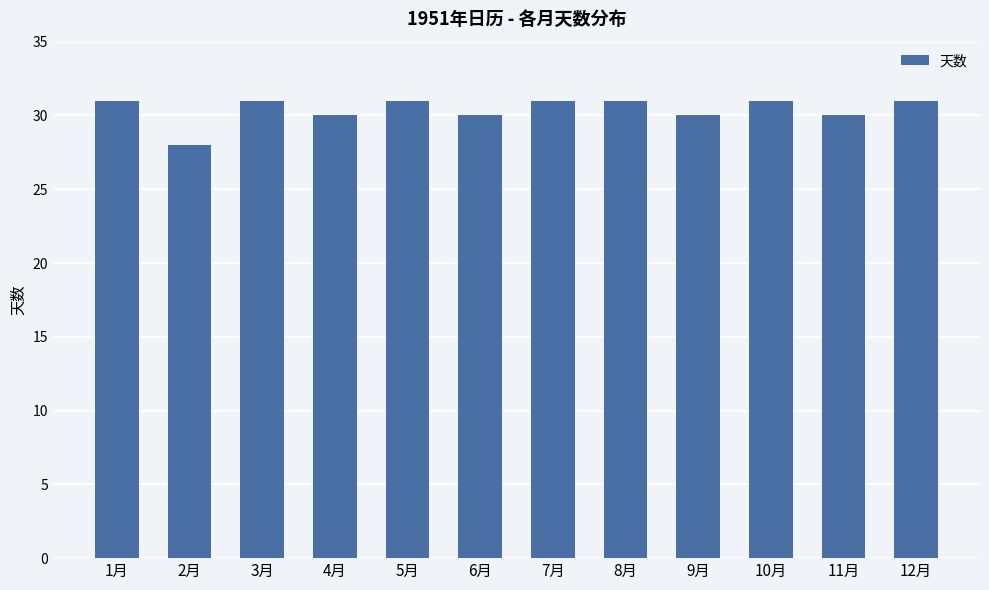

At which category does the chart reach its minimum across all series?

2月